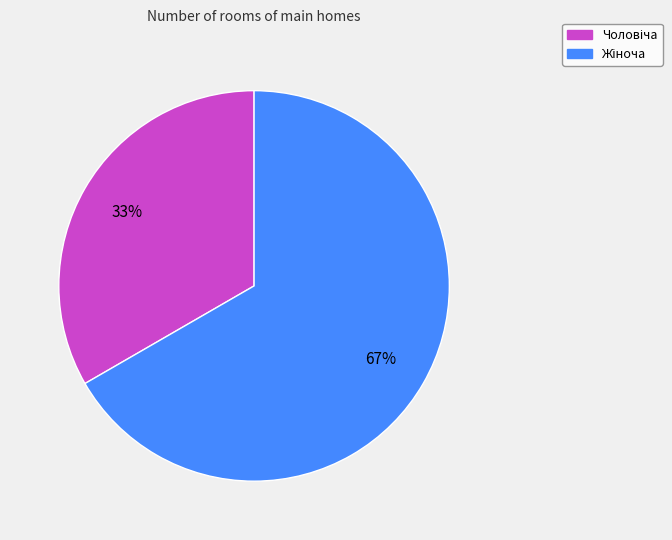

Is there a majority slice in this chart?

Yes